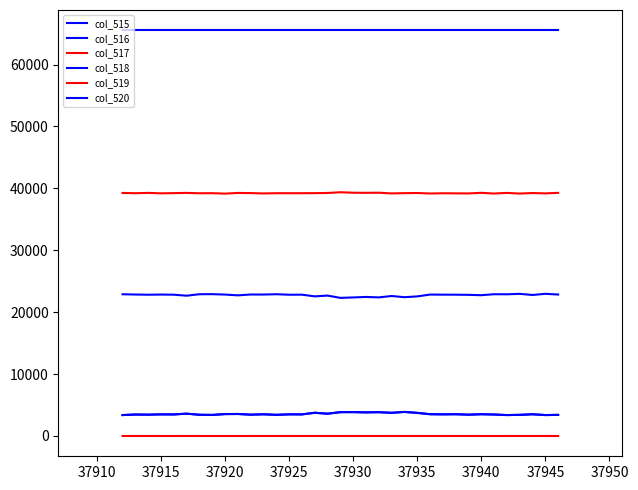

Reading left to right, list all the values displayed in this chart.

col_515: 3382	3466	3446	3493	3479	3607	3428	3402	3539	3554	3444	3507	3417	3498	3488	3753	3598	3852	3859	3815	3847	3741	3889	3734	3520	3497	3516	3442	3515	3468	3380	3414	3509	3382	3411
col_516: 3381	3466	3445	3493	3479	3606	3428	3402	3539	3554	3444	3506	3416	3498	3487	3749	3598	3851	3859	3814	3846	3741	3888	3734	3519	3497	3514	3441	3515	3468	3380	3413	3508	3380	3411
col_517: 1	0	1	0	0	1	0	0	0	0	0	1	1	0	1	4	0	1	0	1	1	0	1	0	1	0	2	1	0	0	0	1	1	2	0
col_518: 22893	22852	22820	22845	22823	22662	22898	22911	22844	22720	22854	22849	22899	22819	22829	22556	22680	22310	22380	22462	22389	22611	22421	22549	22843	22830	22825	22800	22742	22900	22890	22961	22779	22966	22850
col_519: 39260	39217	39269	39197	39233	39266	39209	39222	39152	39261	39237	39179	39219	39218	39218	39226	39257	39373	39296	39280	39299	39183	39225	39252	39172	39208	39194	39183	39278	39167	39265	39160	39247	39187	39274
col_520: 65535	65535	65535	65535	65535	65535	65535	65535	65535	65535	65535	65535	65535	65535	65535	65535	65535	65535	65535	65535	65535	65535	65535	65535	65535	65535	65535	65535	65535	65535	65535	65535	65535	65535	65535